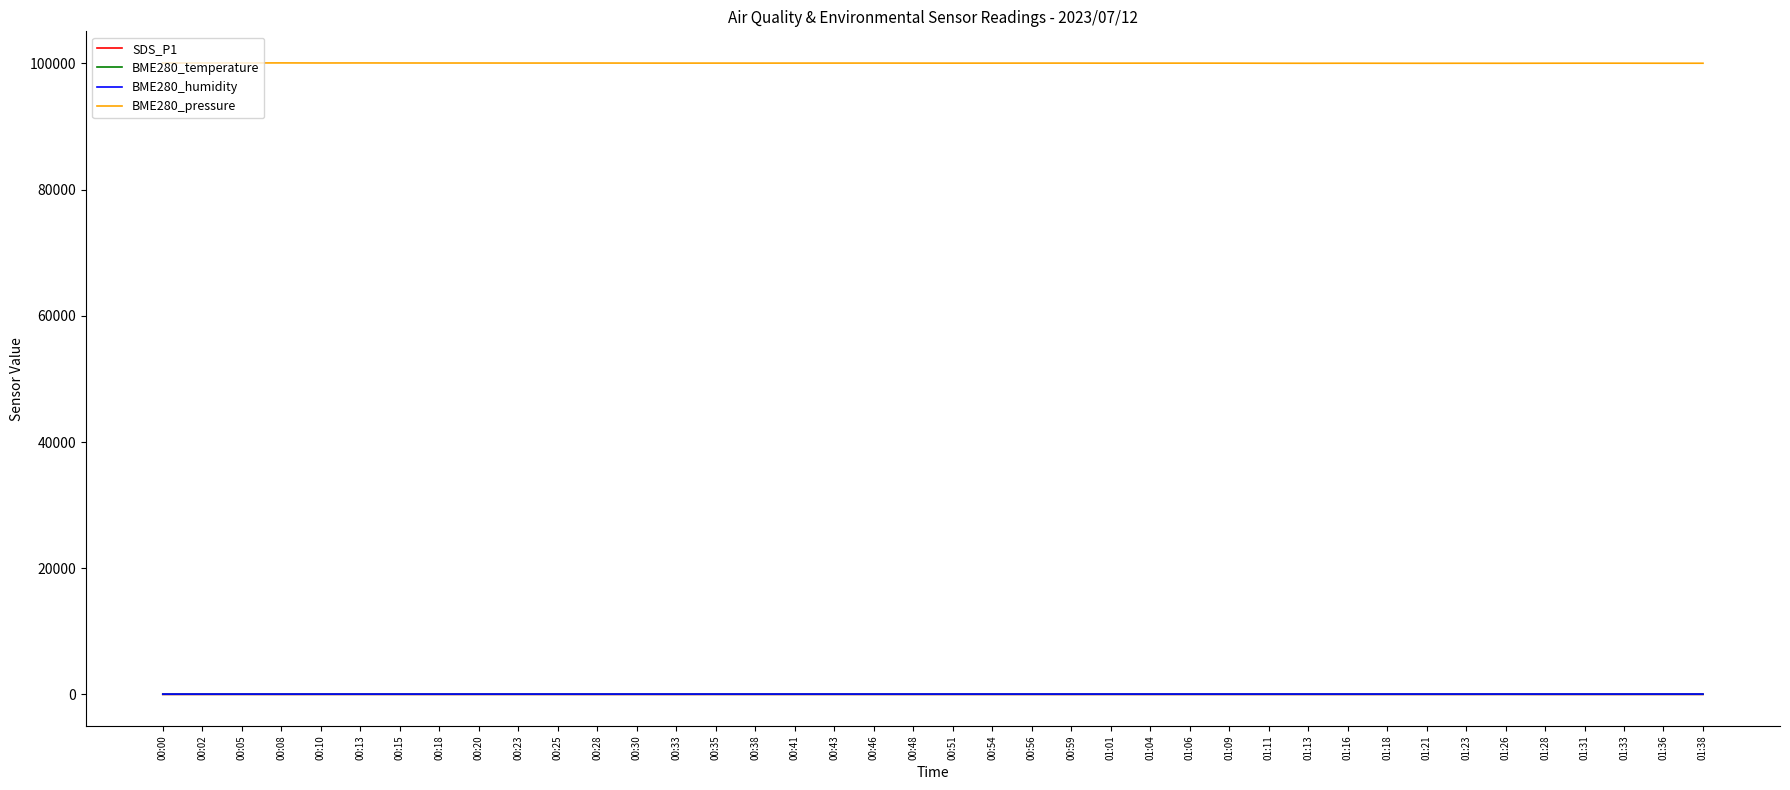

Which series has the largest range (max minus min)?

BME280_pressure